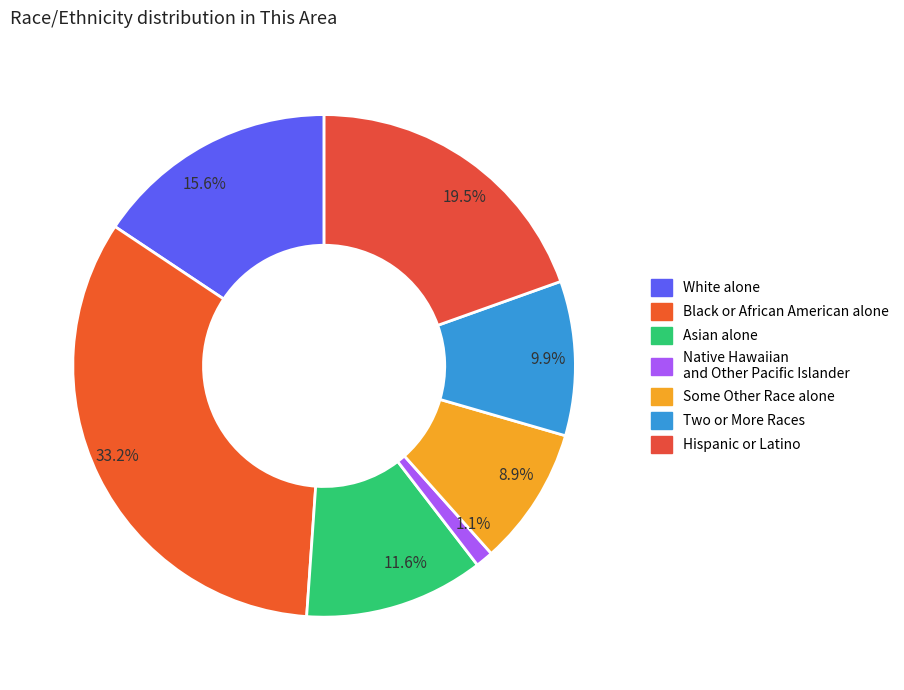

Between 11.6% and 1.1%, which is larger?

11.6%